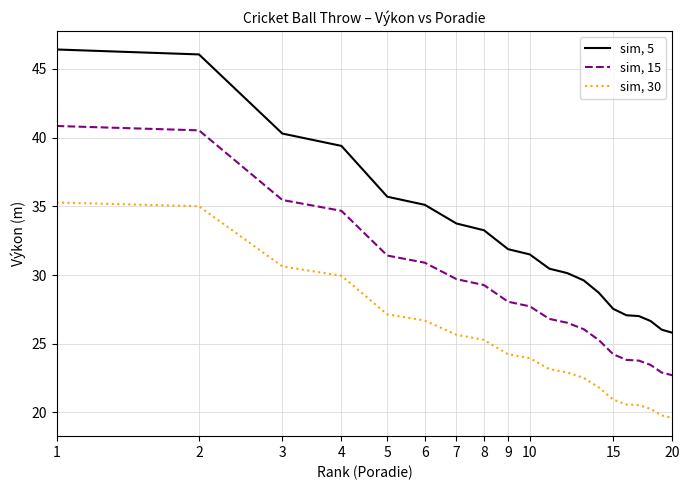

Does the chart display data point markers on the line(s)?

No